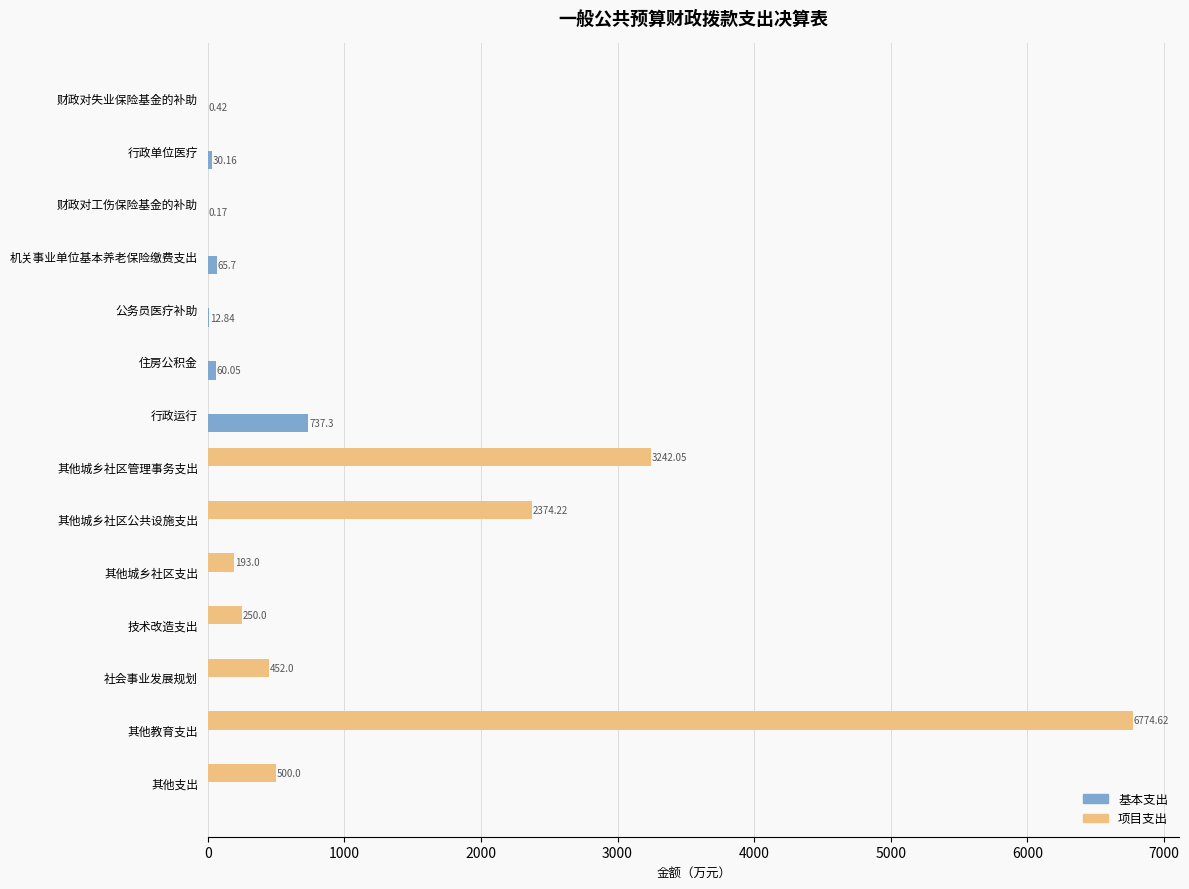

What is the sum of all 项目支出 values?

13785.9